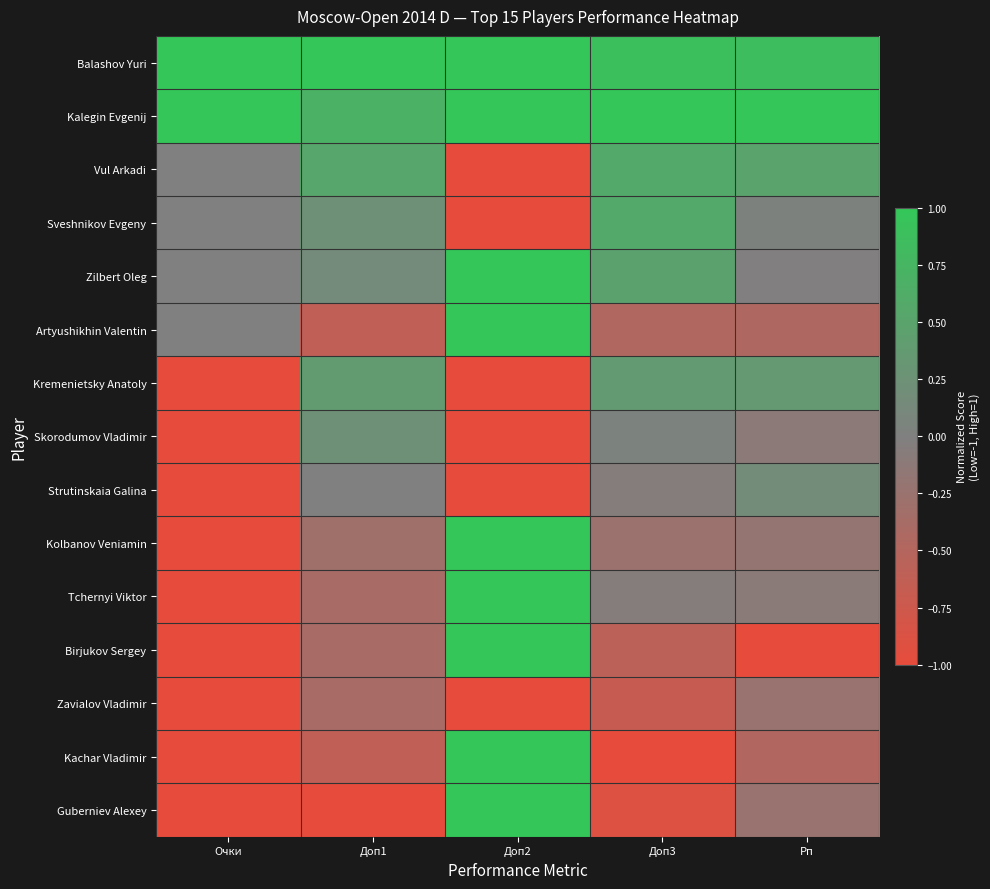

Which category has the highest value across all series?

Очки